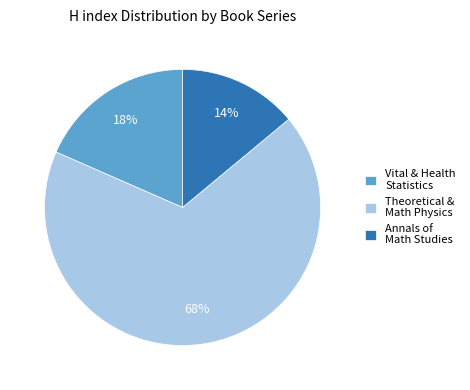

Which slice is the smallest?

Annals of Math Studies